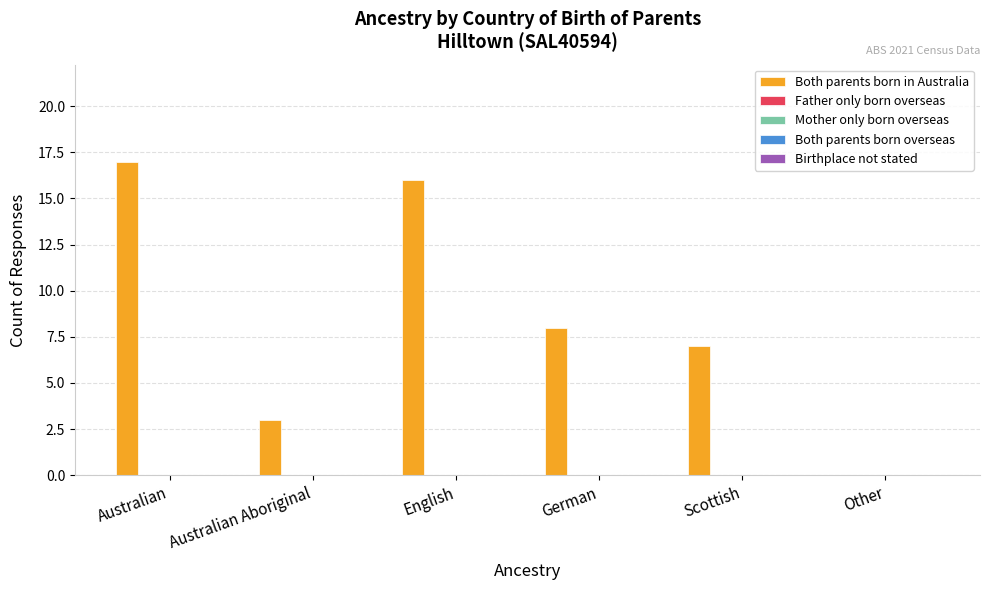

What is the sum of all values?

51